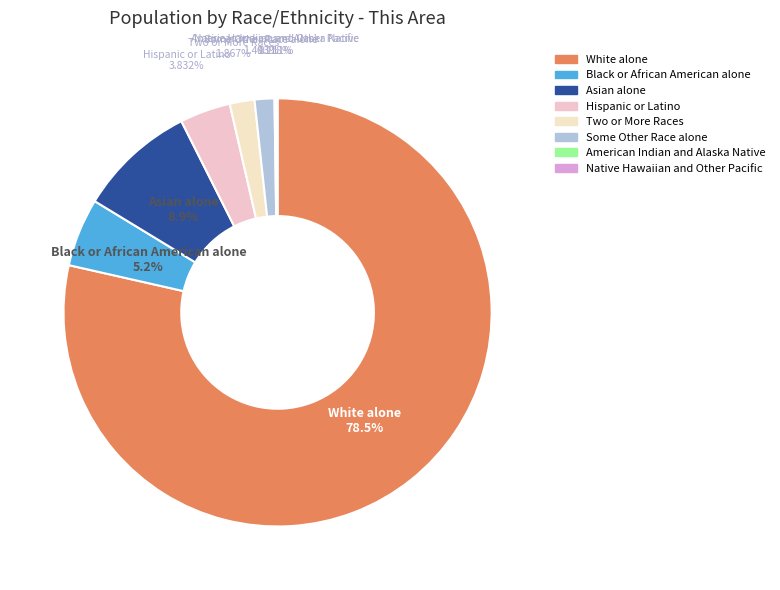

What is the ratio of the value at White alone to the value at Some Other Race alone?

52.6